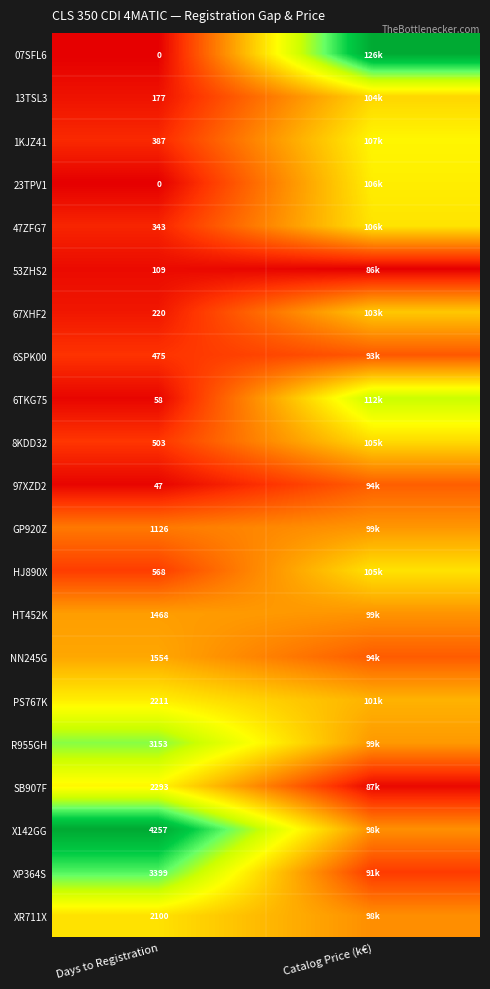

Is the value of XR711X at Days to Registration greater than the value of 13TSL3 at Days to Registration?

Yes